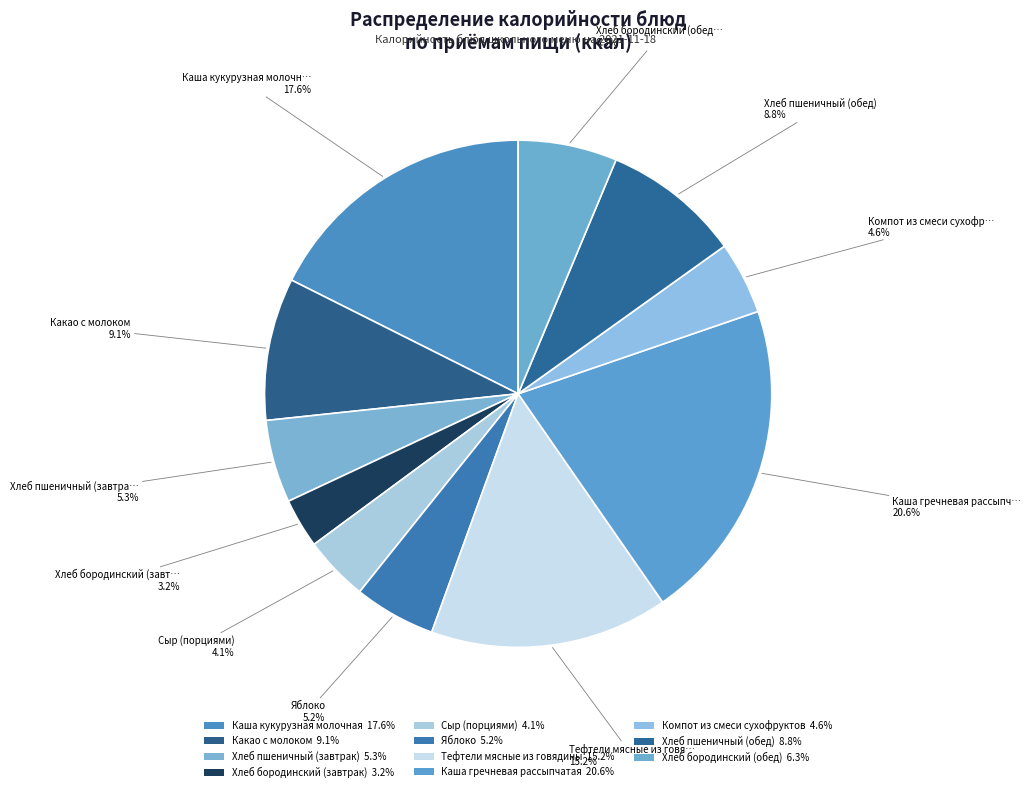

How many slices are in this pie chart?

11